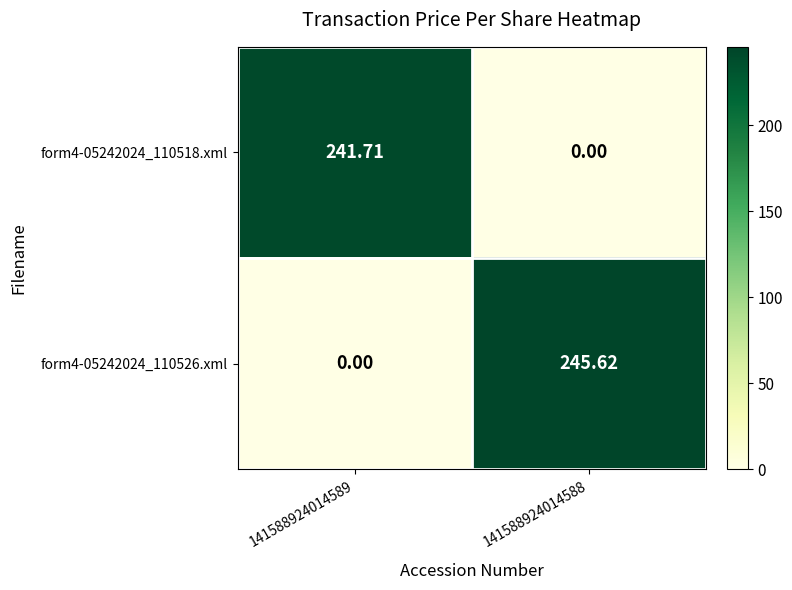

Is the value of form4-05242024_110526.xml at 141588924014588 greater than the value of form4-05242024_110518.xml at 141588924014588?

Yes